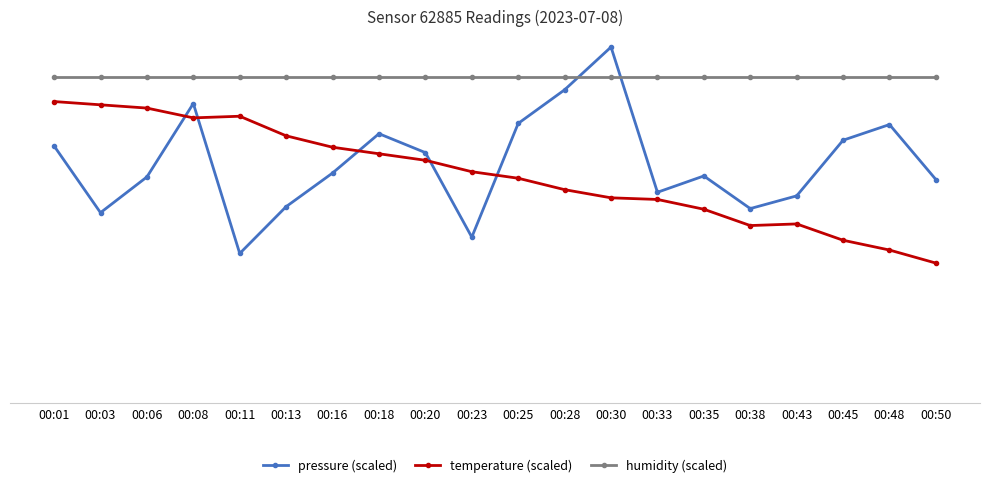

Is it true that temperature (scaled) equals 620.9 at 00:08?

False